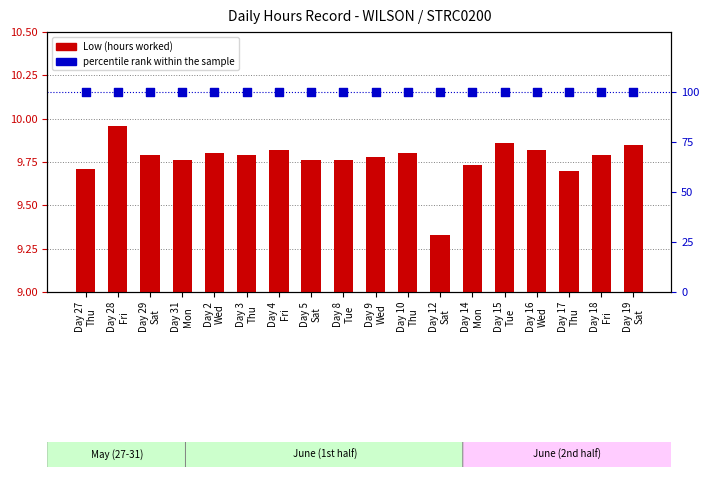

What are all the series names shown in the legend?

Low, percentile rank within the sample